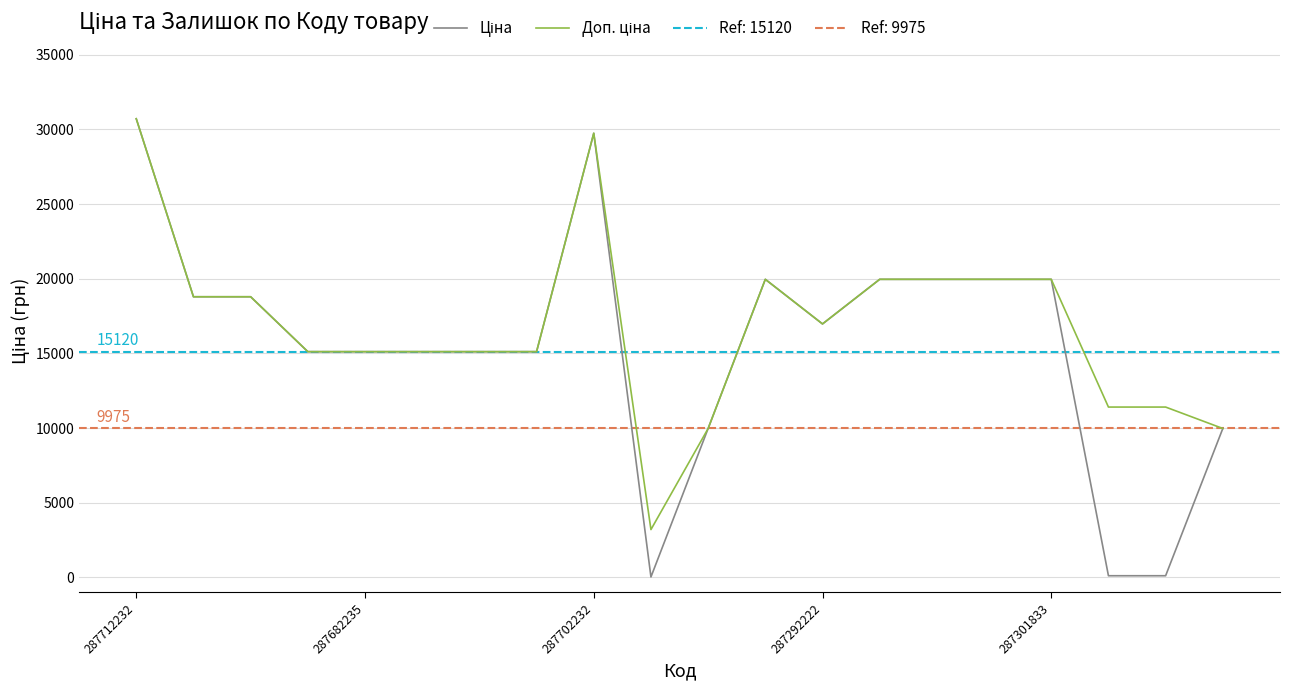

Which has a higher value, 6 or 5?

6